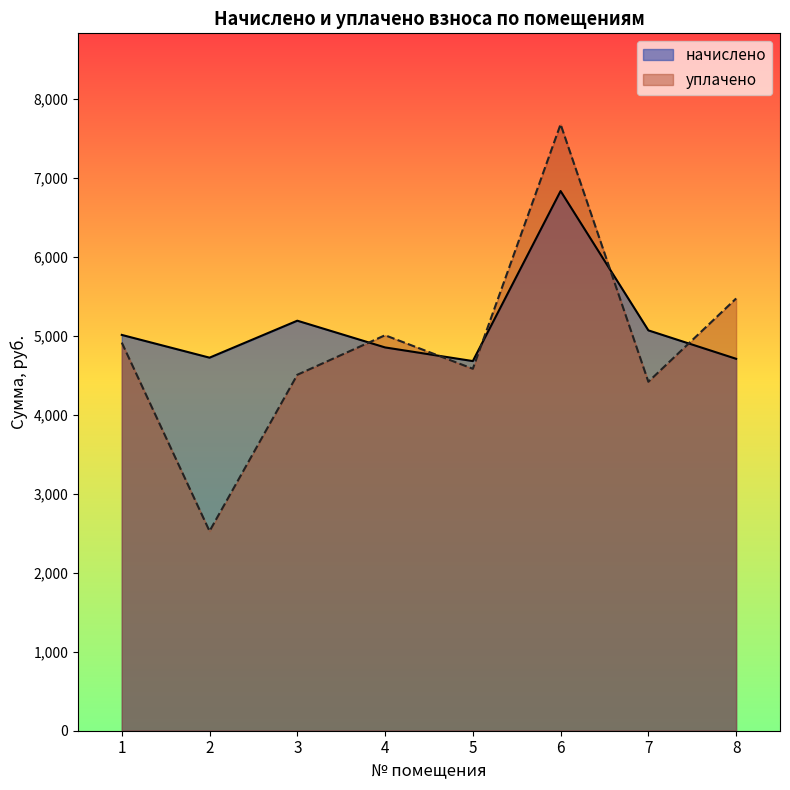

What is the approximate value of уплачено at 6?

7677.7